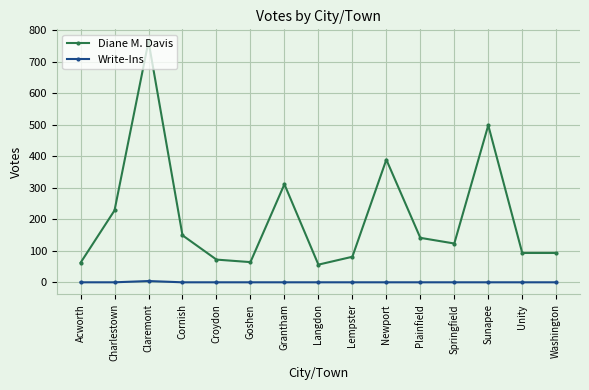

True or false: Diane M. Davis and Write-Ins cross at least once.

False